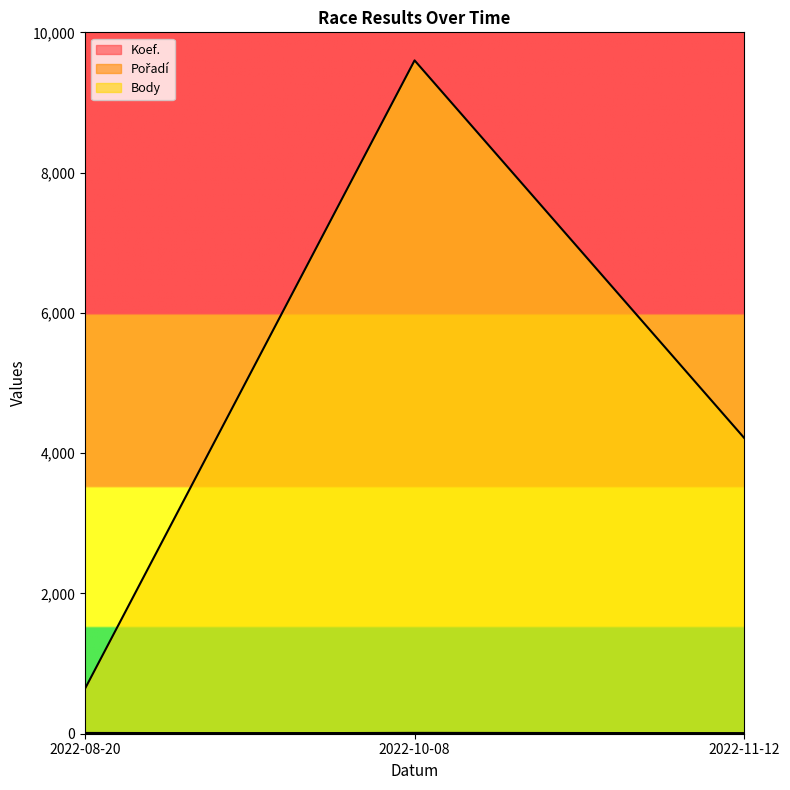

What is the sum of the Pořadí values at 2022-11-12 and 2022-08-20?

14